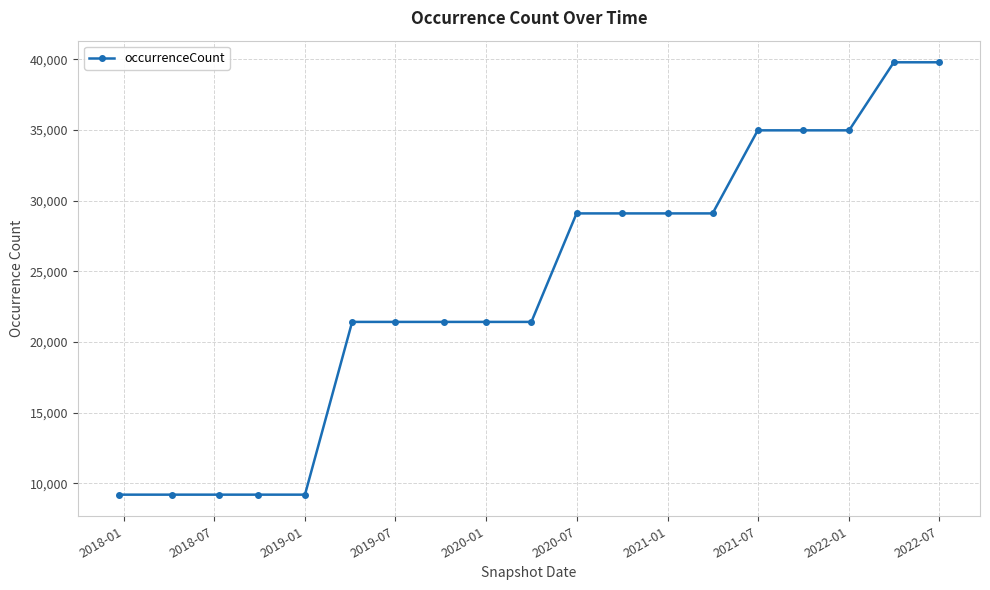

What is the difference between the maximum and minimum values?

30574